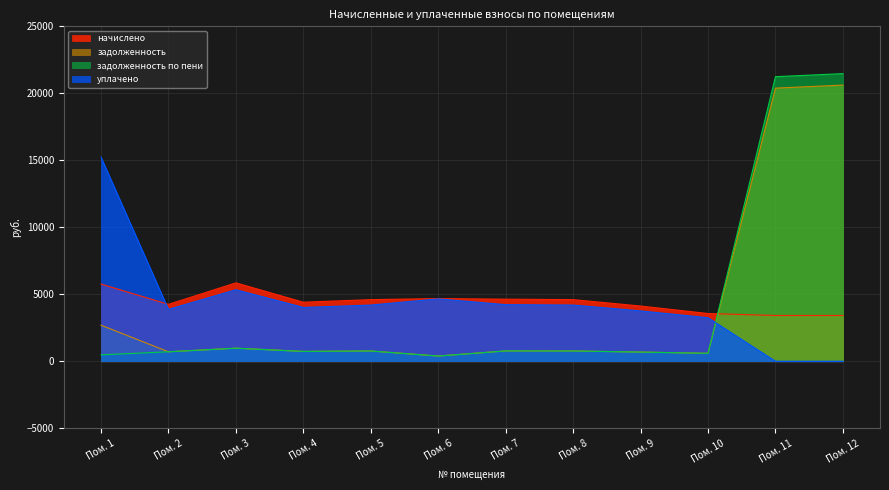

Reading right to left, what are all the values shown in this chart?

начислено: 3416.4	3416.4	3564.5	4122.5	4600.8	4634.9	4680.5	4600.8	4407.1	5853.5	4247.8	5762.3
уплачено: 0.0	0.0	3250.2	3759.0	4195.2	4226.3	4657.9	4195.2	4018.6	5337.4	3873.3	15234.5
задолженность: 20615.4	20388.3	594.1	687.1	766.8	772.5	390.0	766.8	734.5	975.6	708.0	2691.6
задолженность по пени: 21469.5	21242.4	594.1	687.1	766.8	772.5	390.0	766.8	734.5	975.6	708.0	480.2